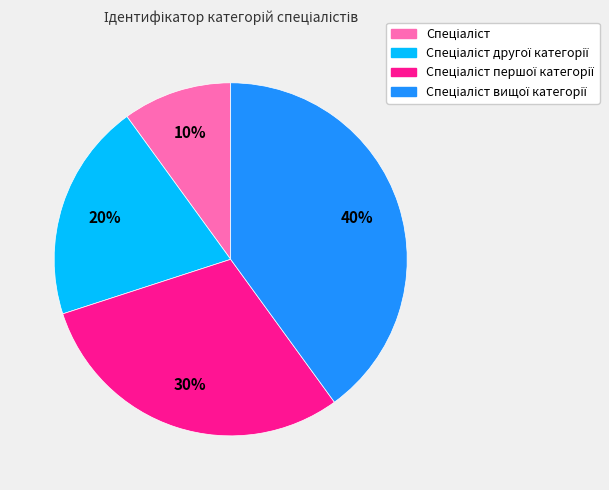

Is there a majority slice in this chart?

No